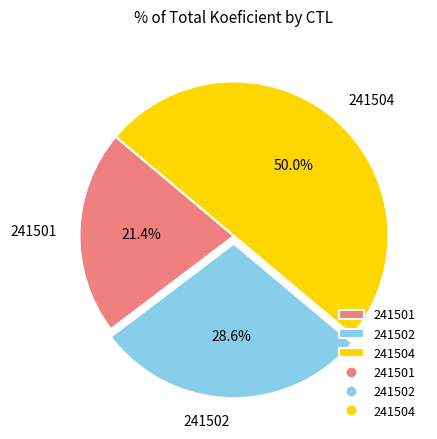

True or false: 241502 accounts for 23% of the total.

False